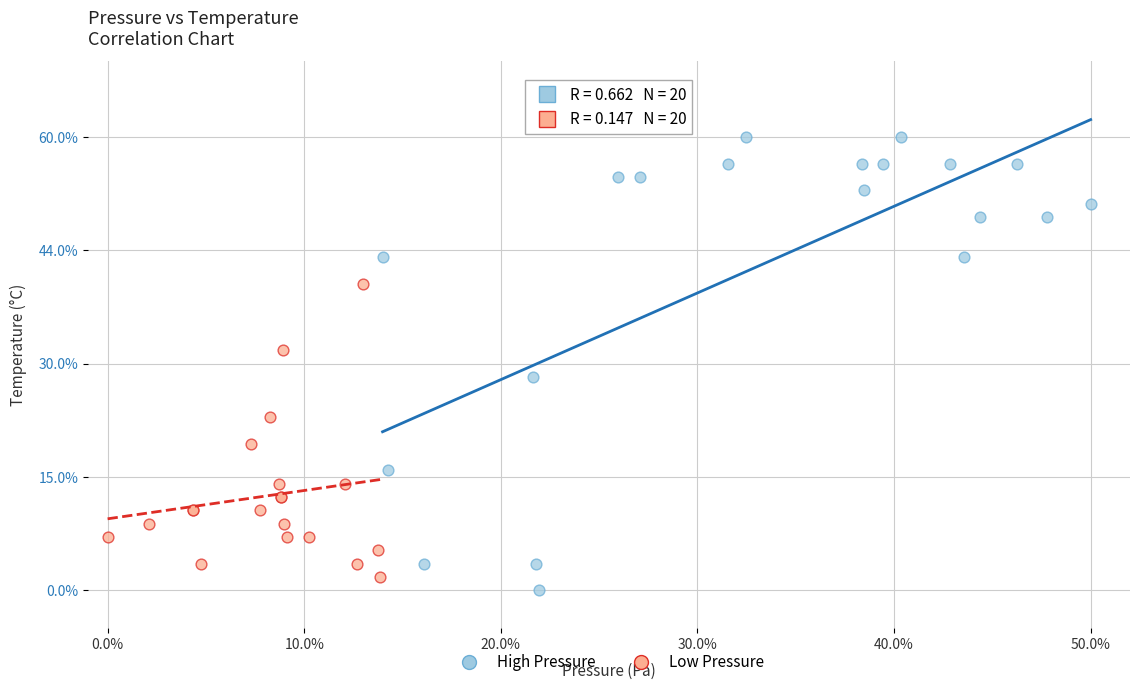

Which series has the largest Y range (max minus min)?

High Pressure